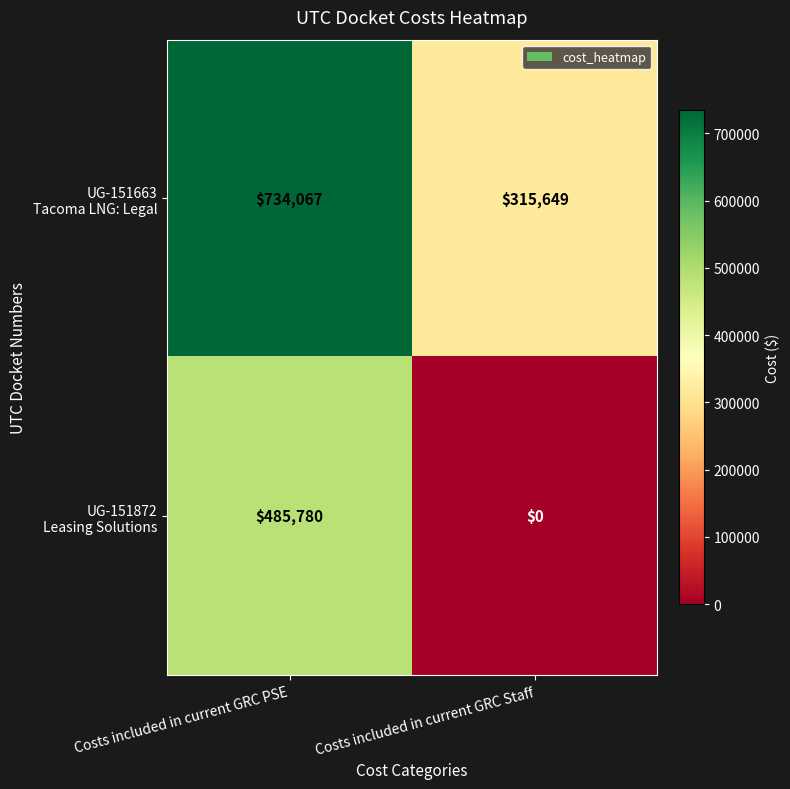

Which category has the lowest value across all series?

Costs included in current GRC Staff